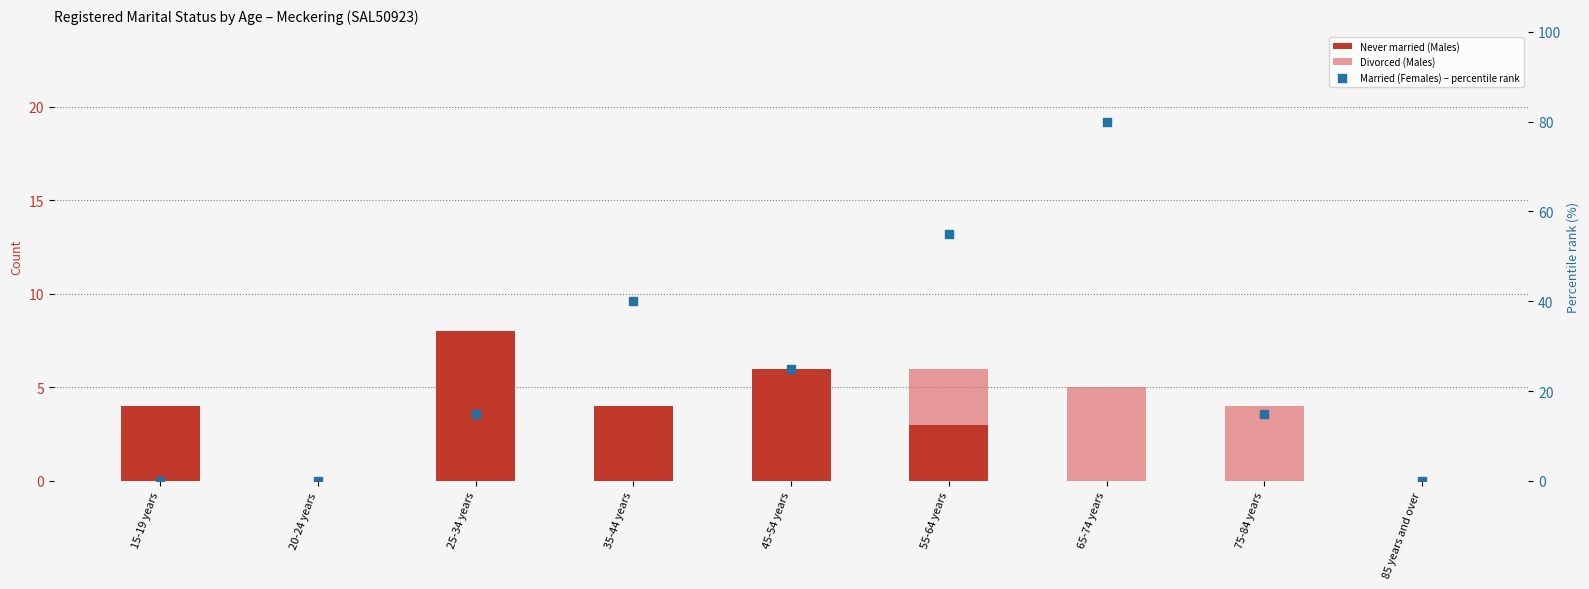

Is the value of Divorced (Males) at 75-84 years greater than the value of Married (Females) – percentile rank at 25-34 years?

No